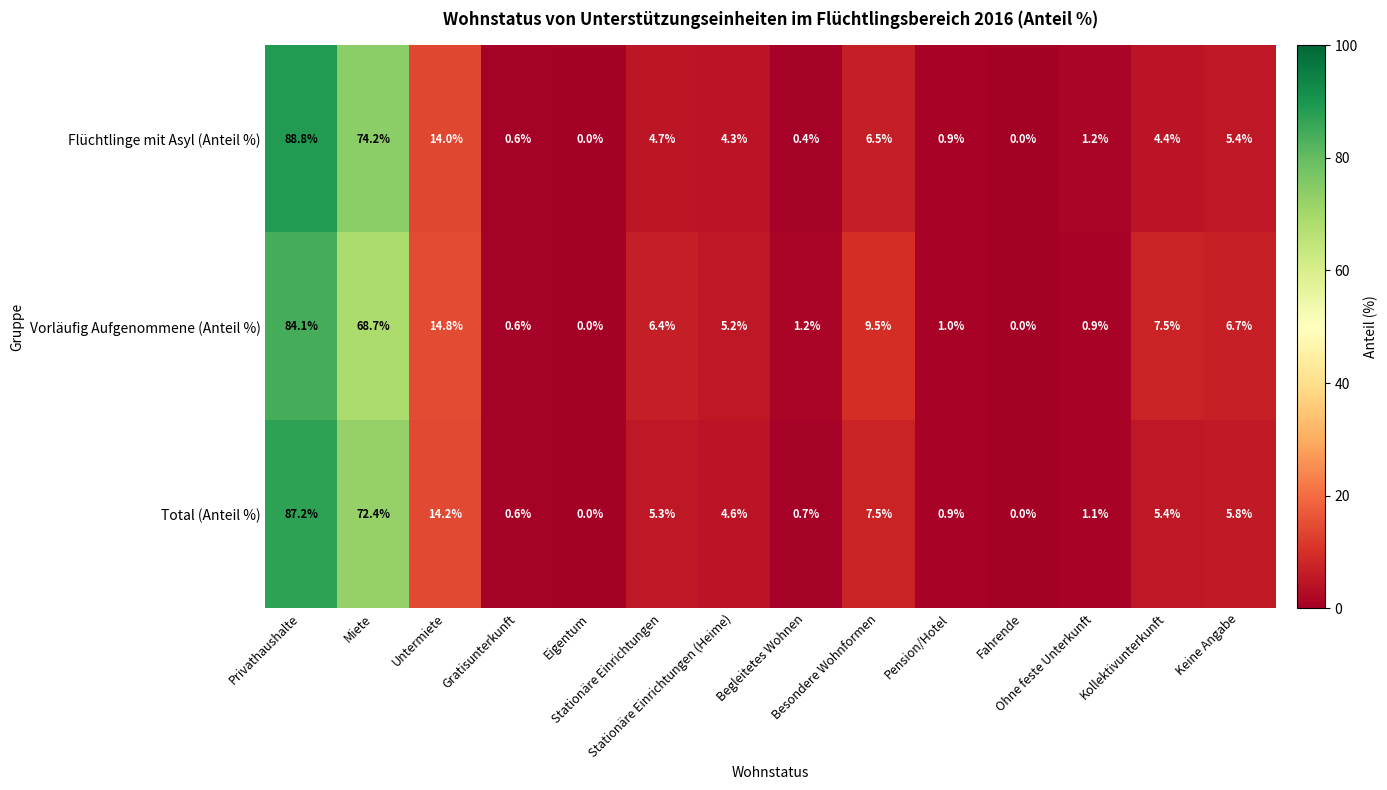

List the series in order of their peak value, lowest first.

Vorläufig Aufgenommene (Anteil %), Total (Anteil %), Flüchtlinge mit Asyl (Anteil %)